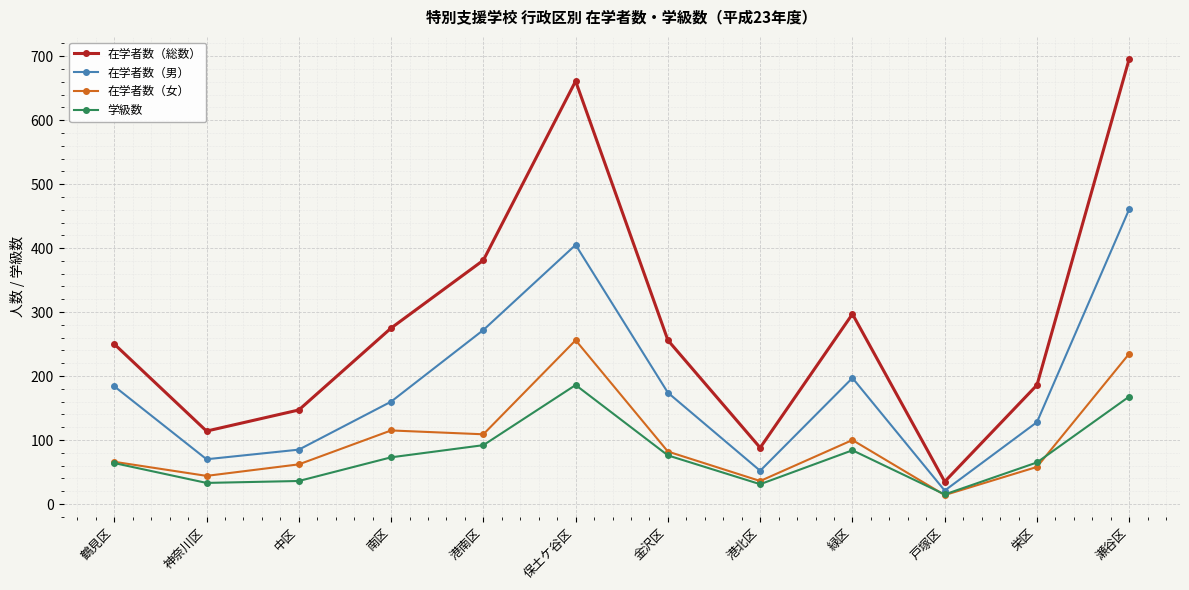

Rank the categories by 在学者数（男） value from highest to lowest.

瀬谷区, 保土ケ谷区, 港南区, 緑区, 鶴見区, 金沢区, 南区, 栄区, 中区, 神奈川区, 港北区, 戸塚区